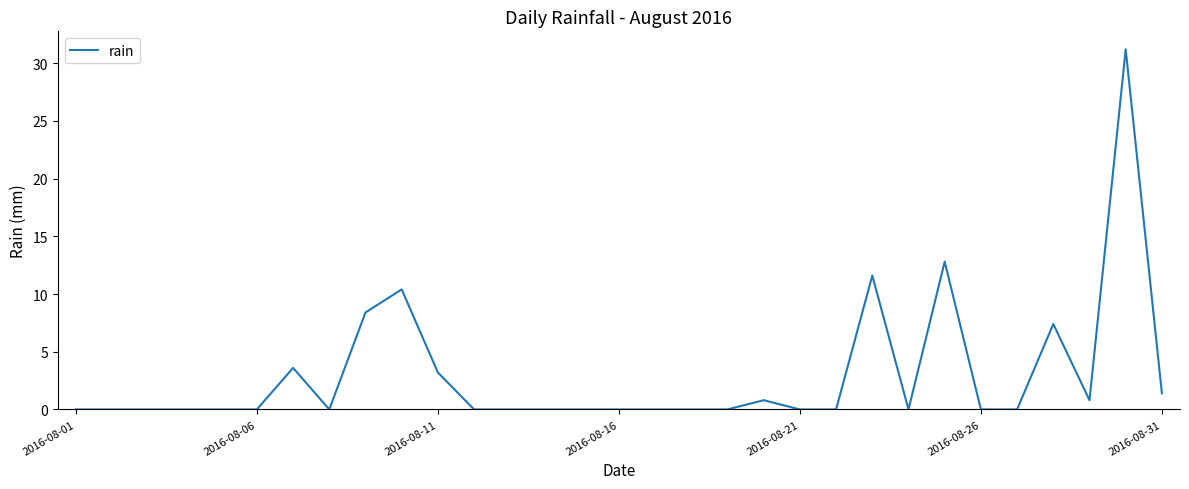

What is the difference between the maximum and minimum values?

31.2